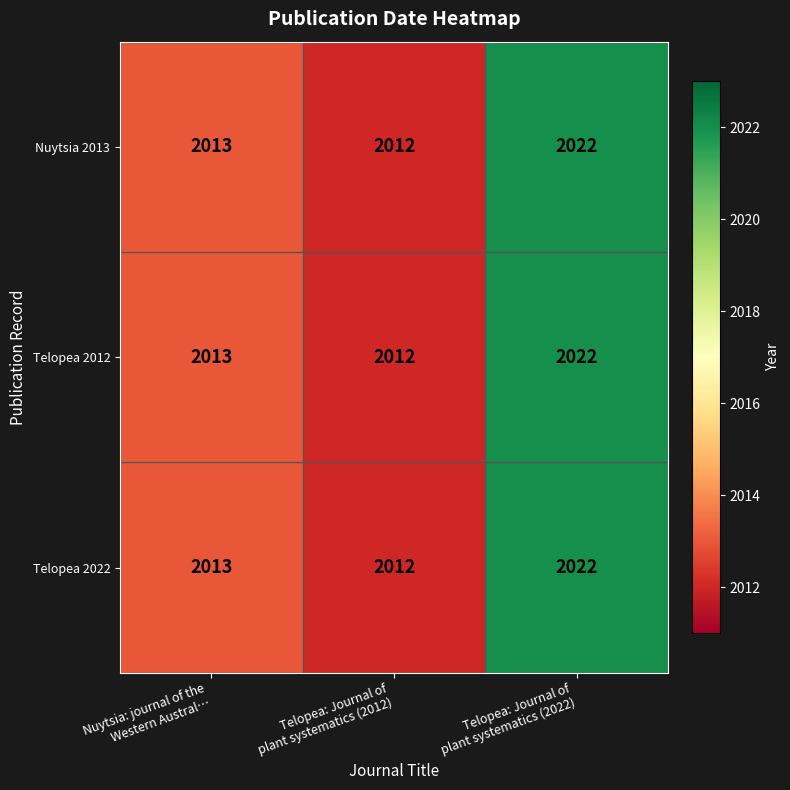

What is the total value across all series at Telopea: Journal of
plant systematics (2012)?

6036